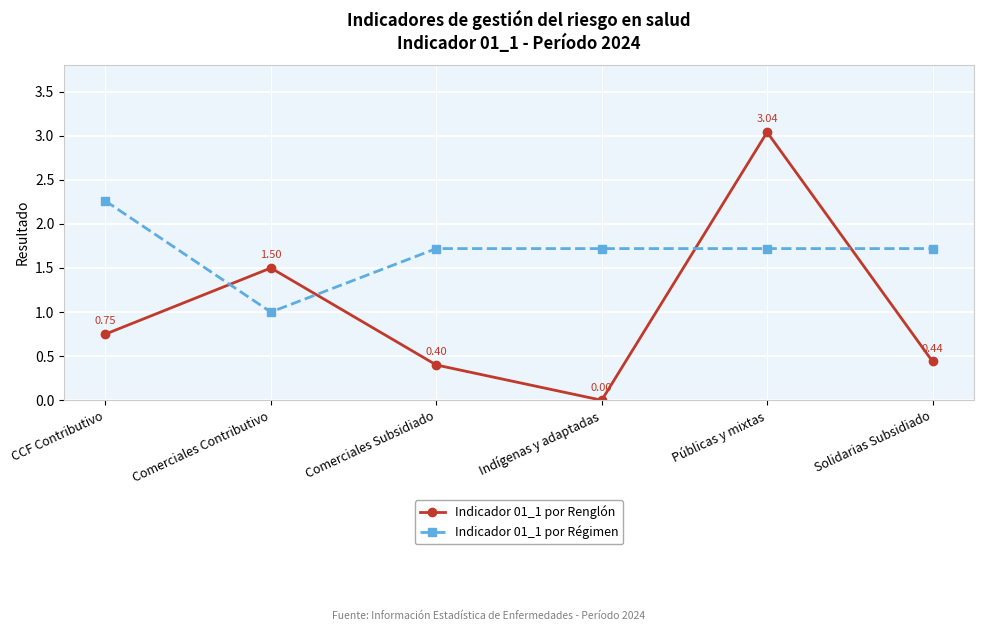

Where is the first local maximum for Indicador 01_1 por Renglón?

Comerciales Contributivo